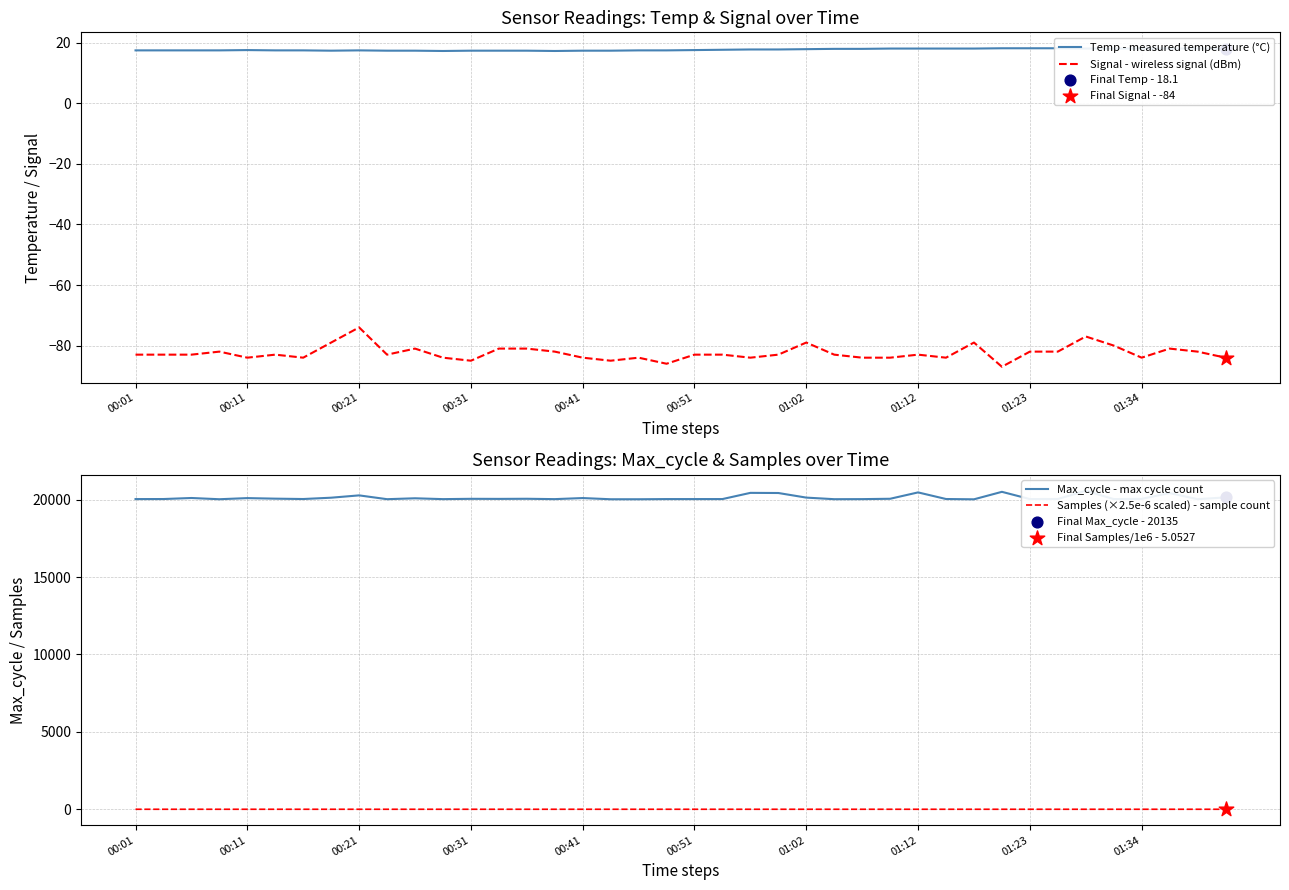

What is the maximum value for Signal - wireless signal (dBm)?

-74